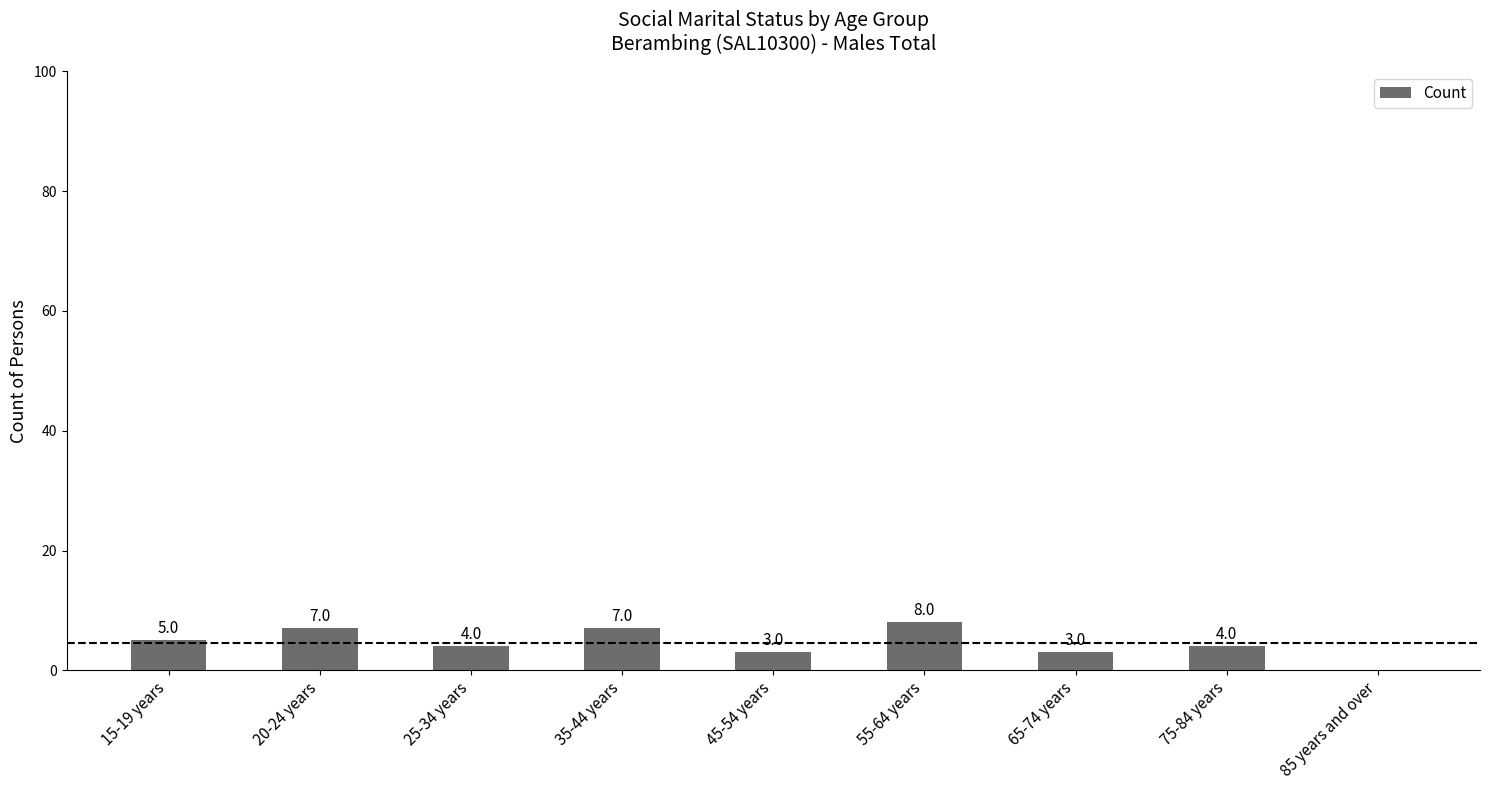

Does the chart contain stacked bars?

No